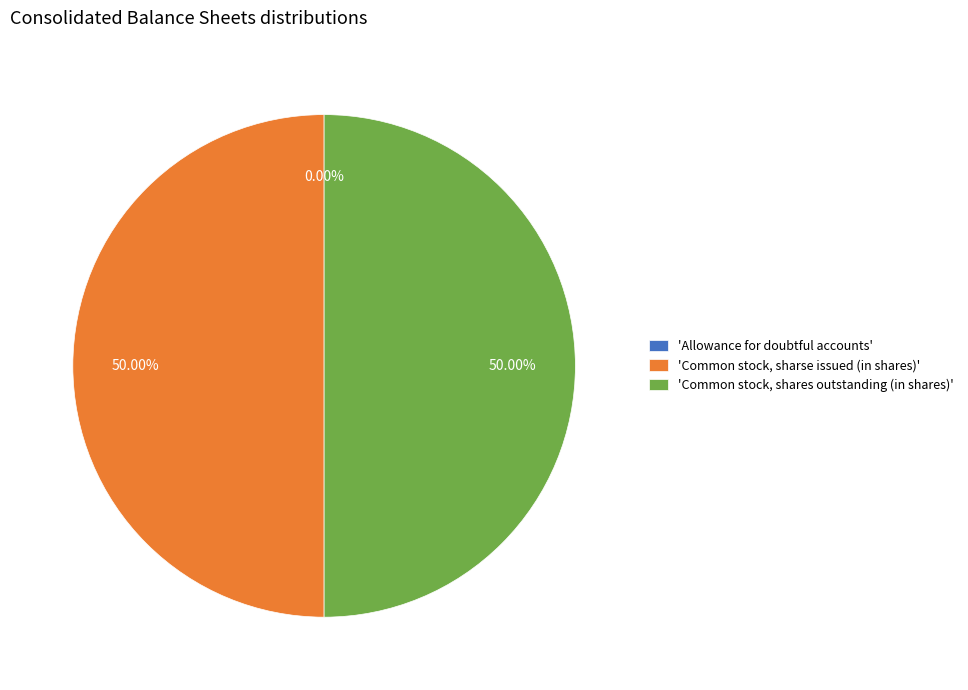

Approximately how many times larger is the value at 'Common stock, sharse issued (in shares)' compared to 'Common stock, shares outstanding (in shares)'?

1.0